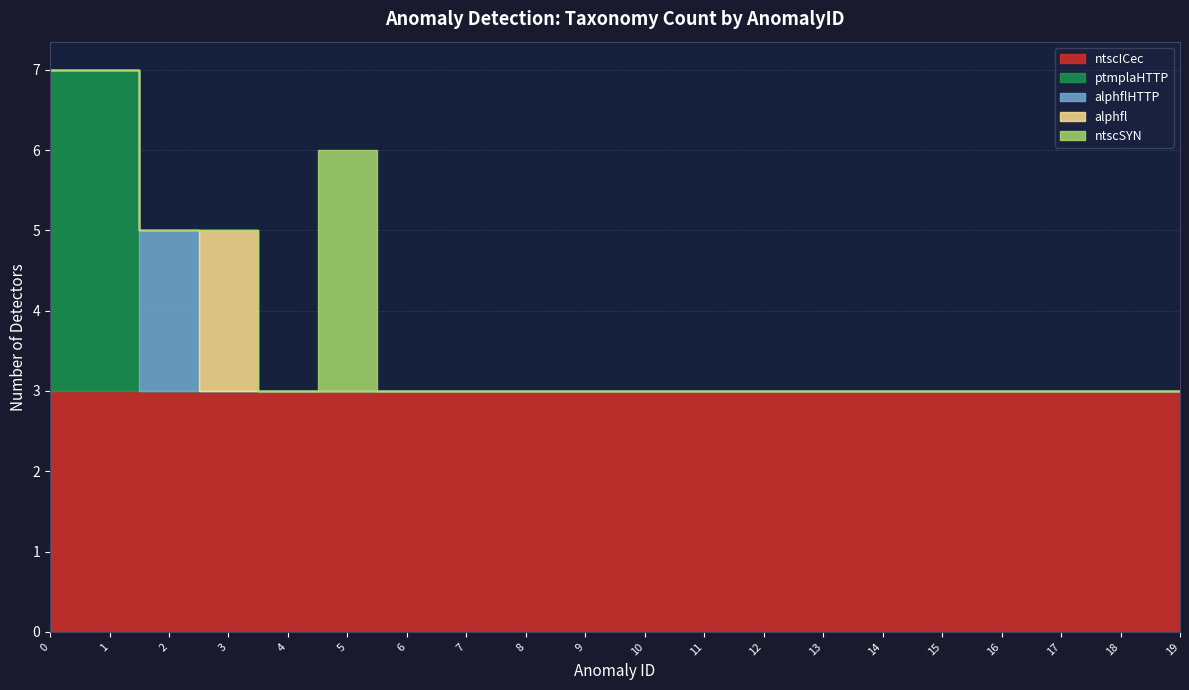

Which series has the largest total across all categories?

ntscICec